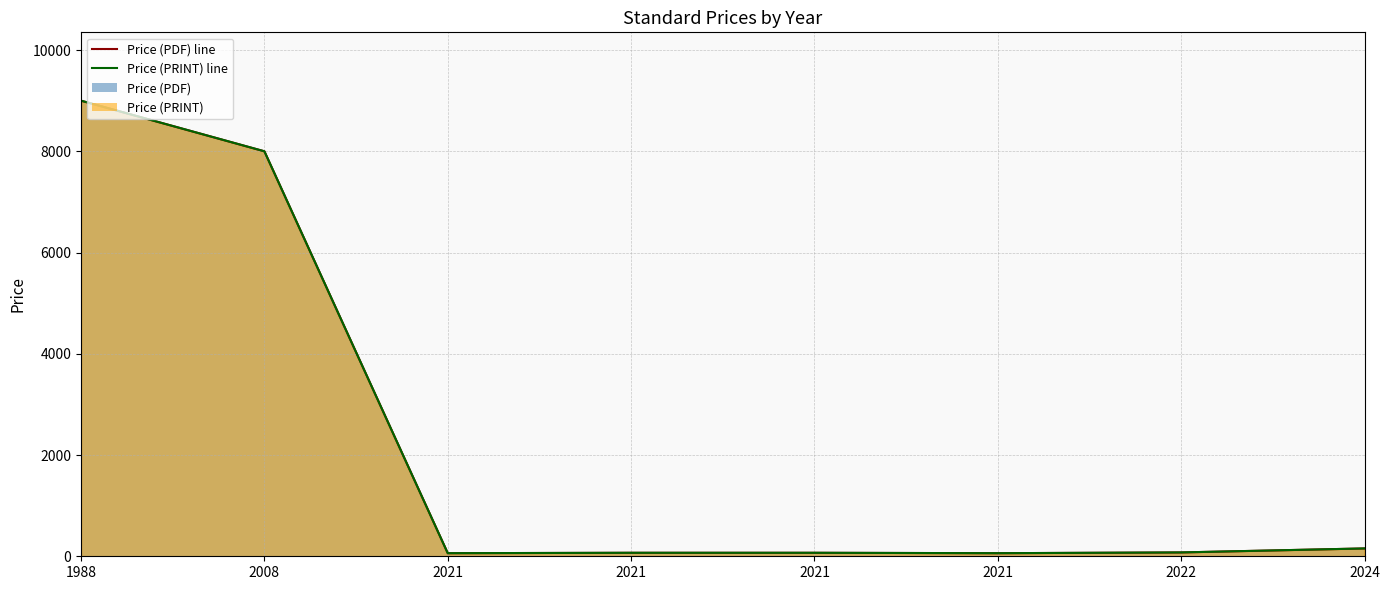

What is the difference between the second highest and minimum values in the Price (PRINT) series?

7939